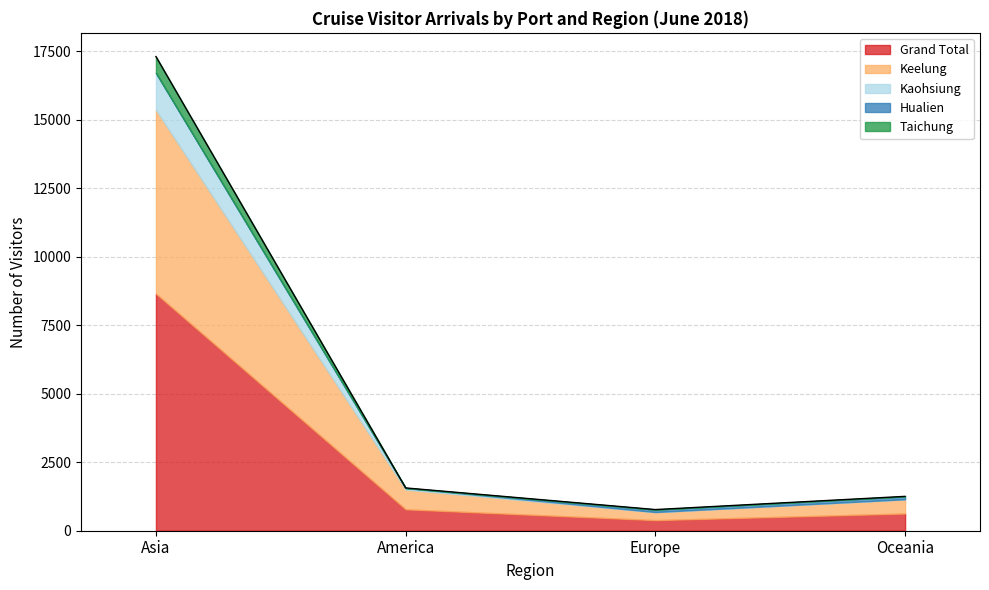

What is the total value across all series at America?

1562